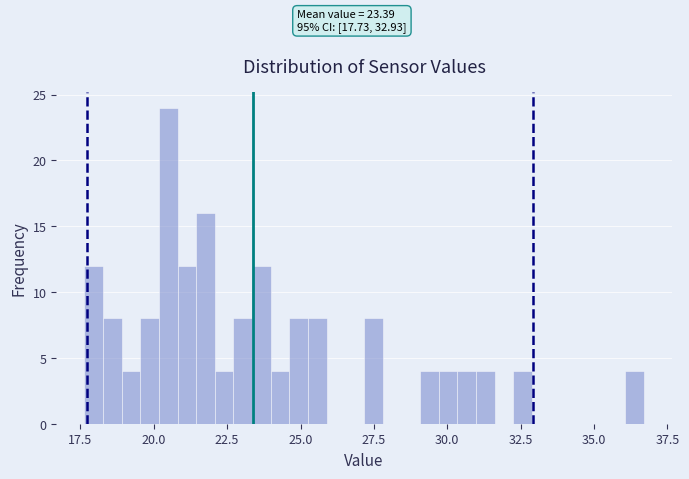

Around what value on the x-axis is the tallest bar? Give the approximate position of its centre, as read against the axis.

20.5